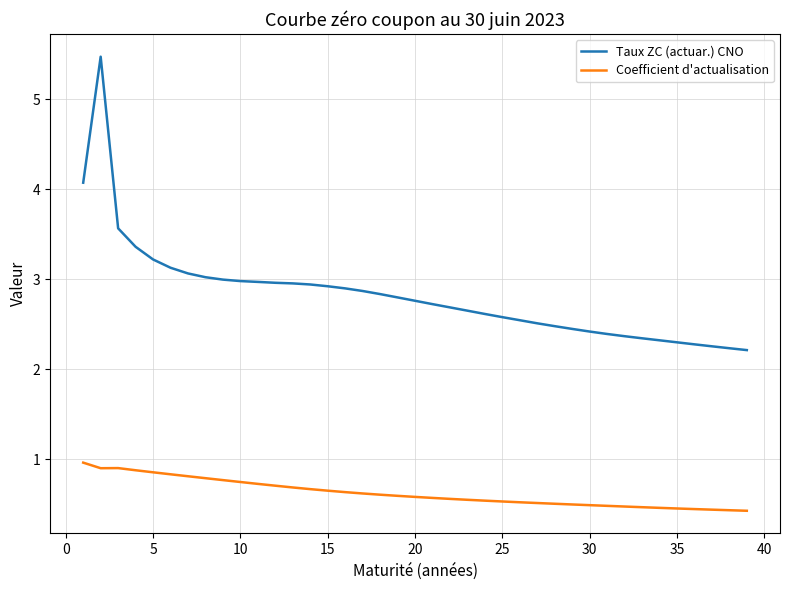

What is the difference between the maximum and minimum values in the Coefficient d'actualisation series?

0.5